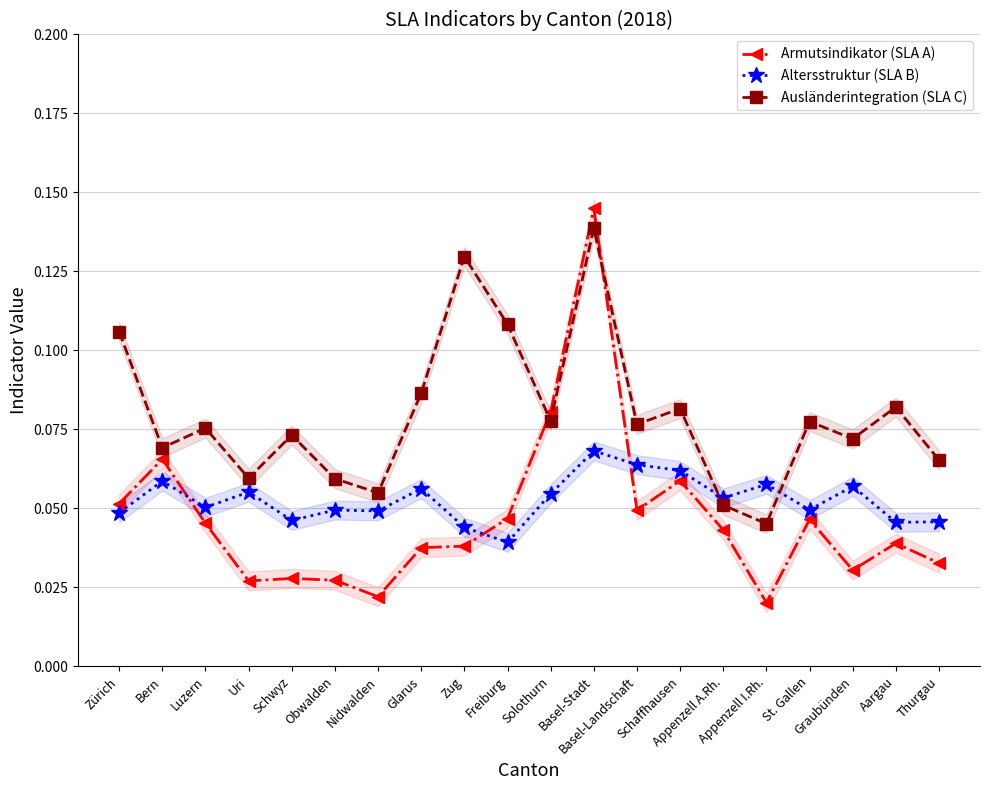

What is the label of the 19th point from the left?

Aargau